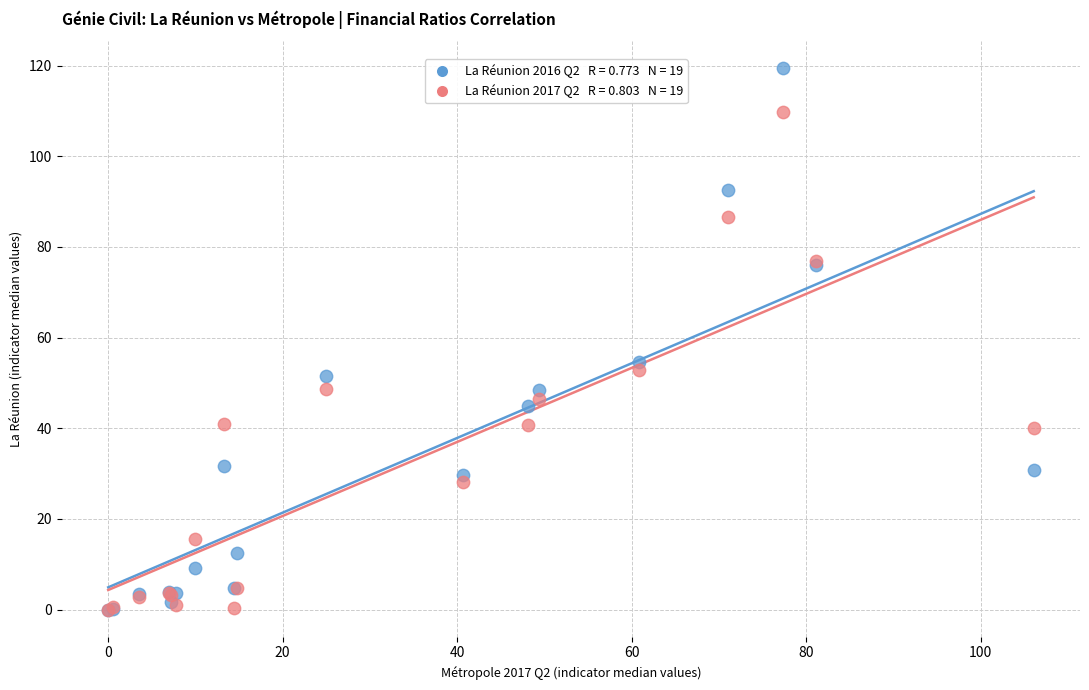

Across all series, what Y value is closest to 59?

54.6